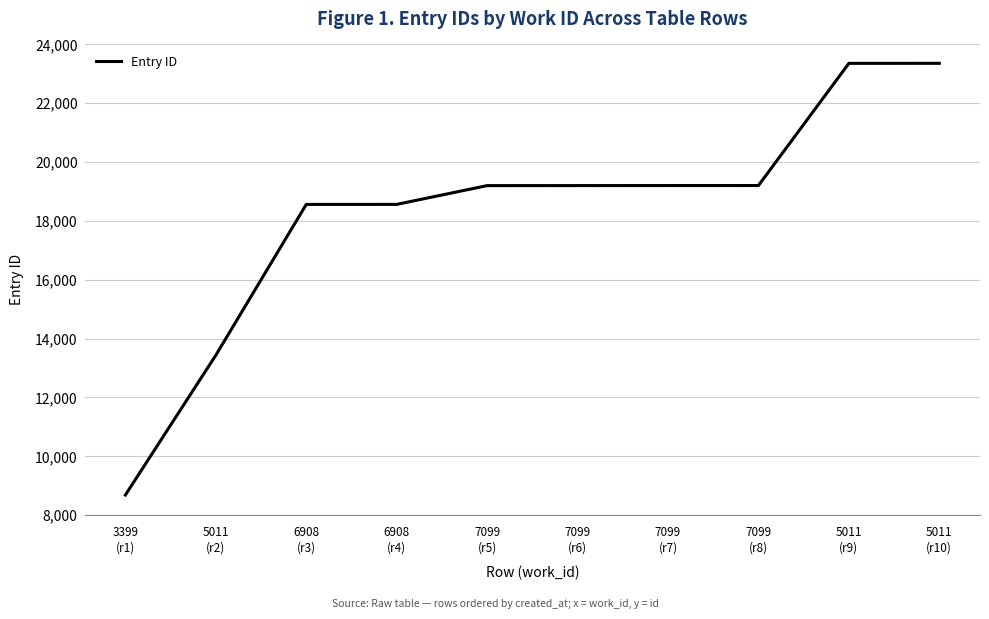

What is the change in value from 3399
(r1) to 7099
(r7)?

+10517